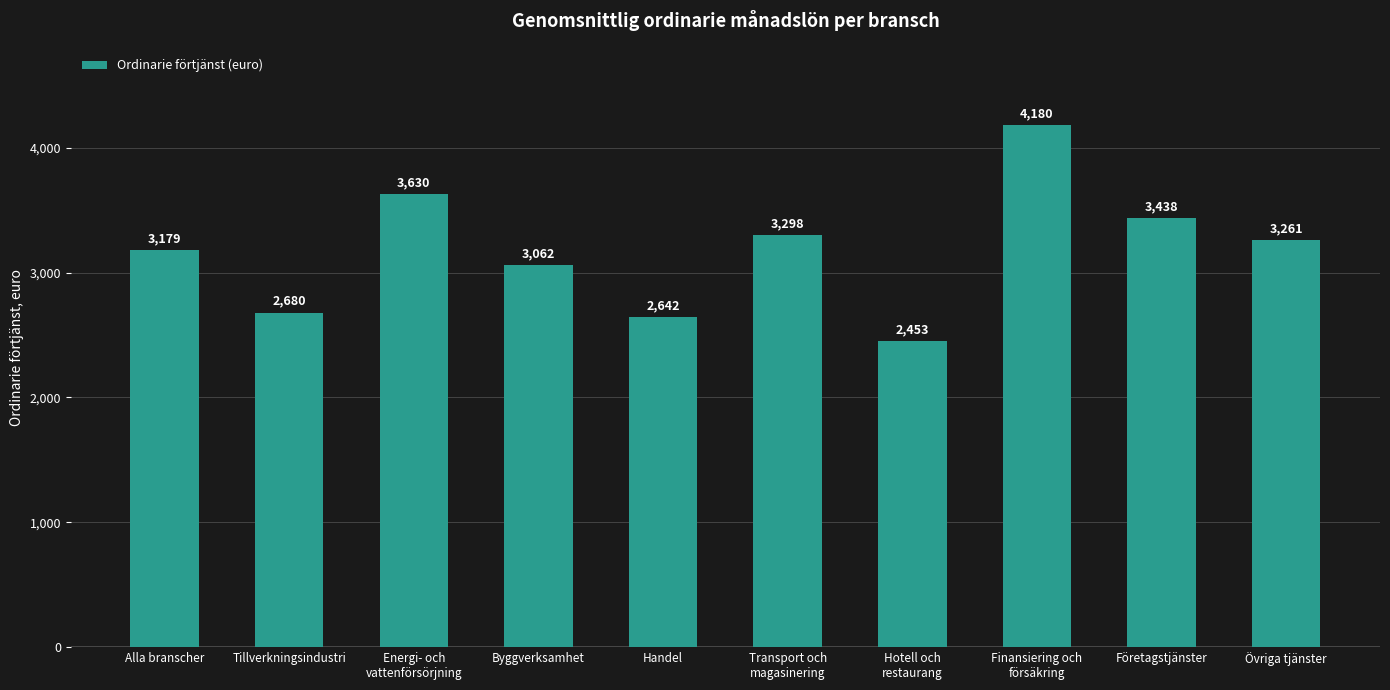

The value at Handel is 723.0. True or false?

False